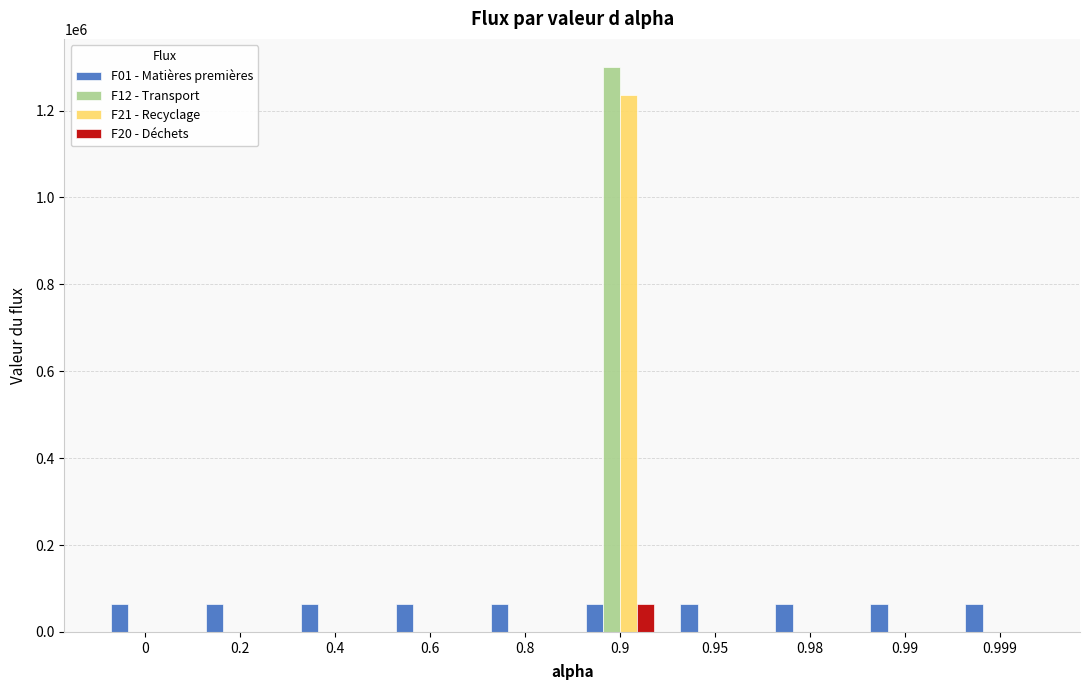

How many series are shown in this chart?

4